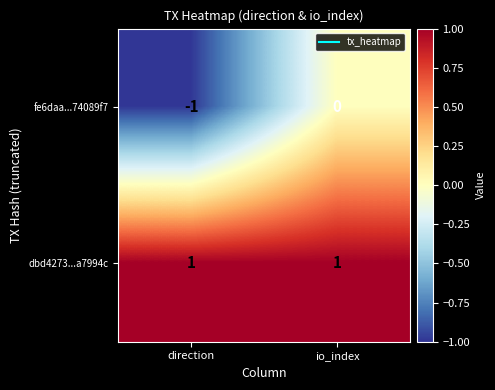

Reading right to left, extract all data points from this chart.

fe6daa...74089f7: io_index=0	direction=-1
dbd4273...a7994c: io_index=1	direction=1